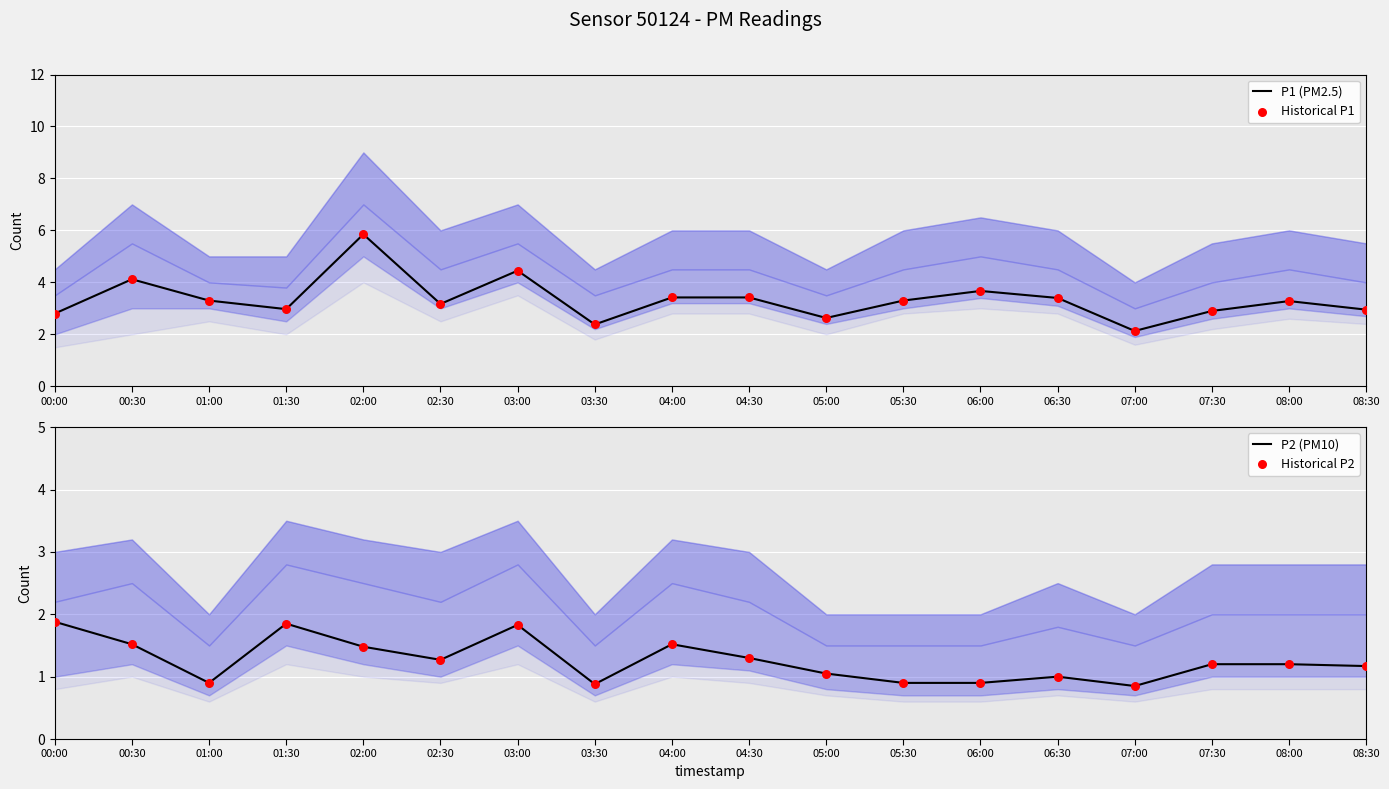

Is the value of P2 (PM10) at 05:00 greater than the value of Historical P1 at 00:30?

No